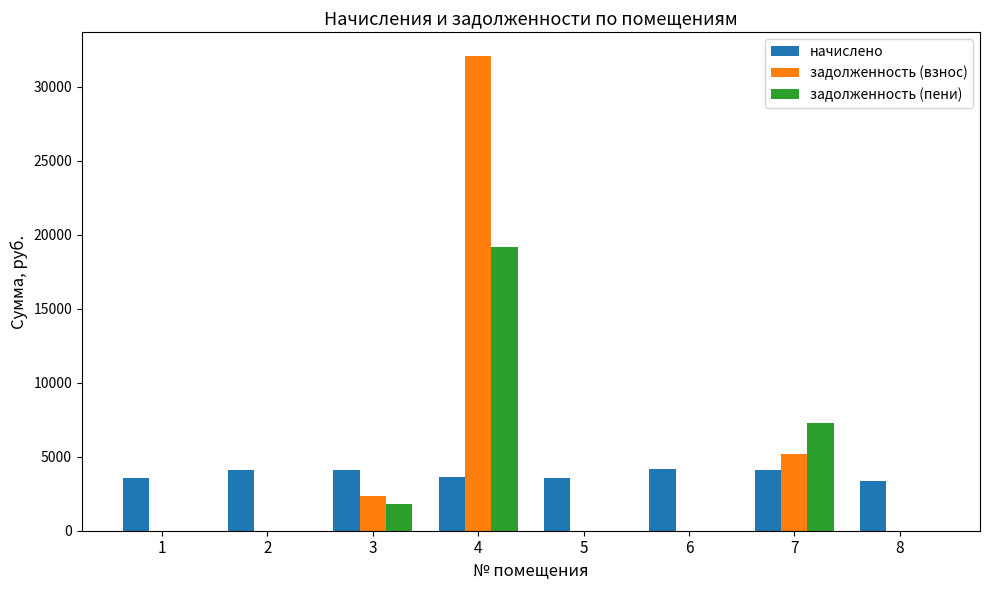

Which series has the largest range (max minus min)?

задолженность (взнос)